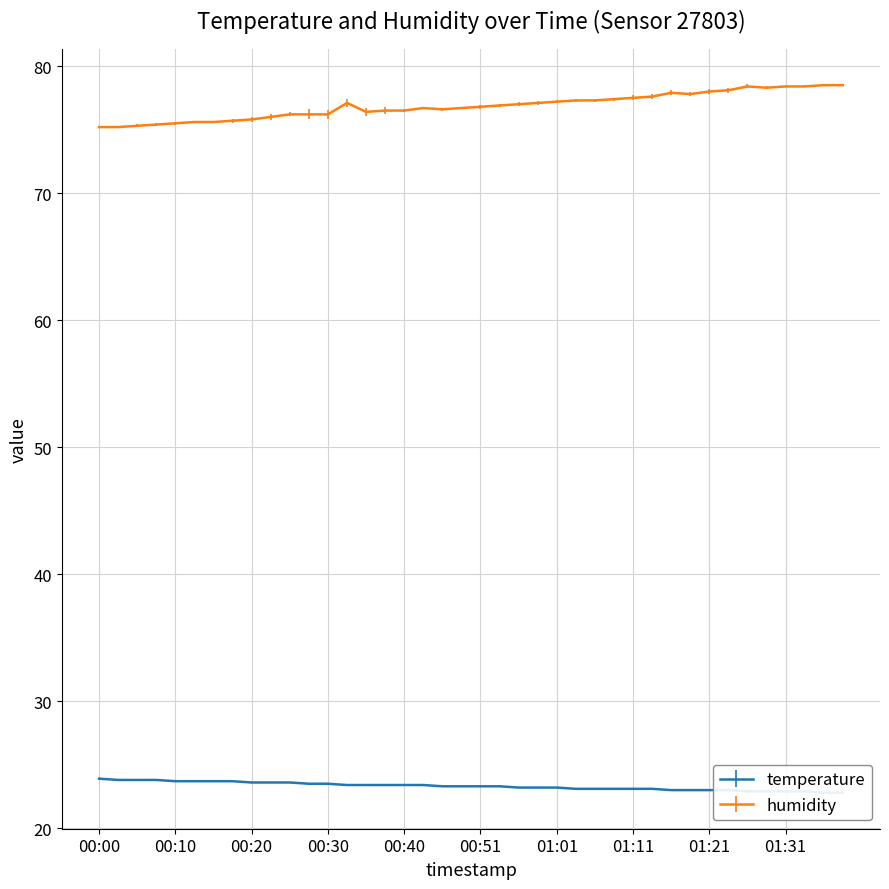

Which series has the largest range (max minus min)?

humidity